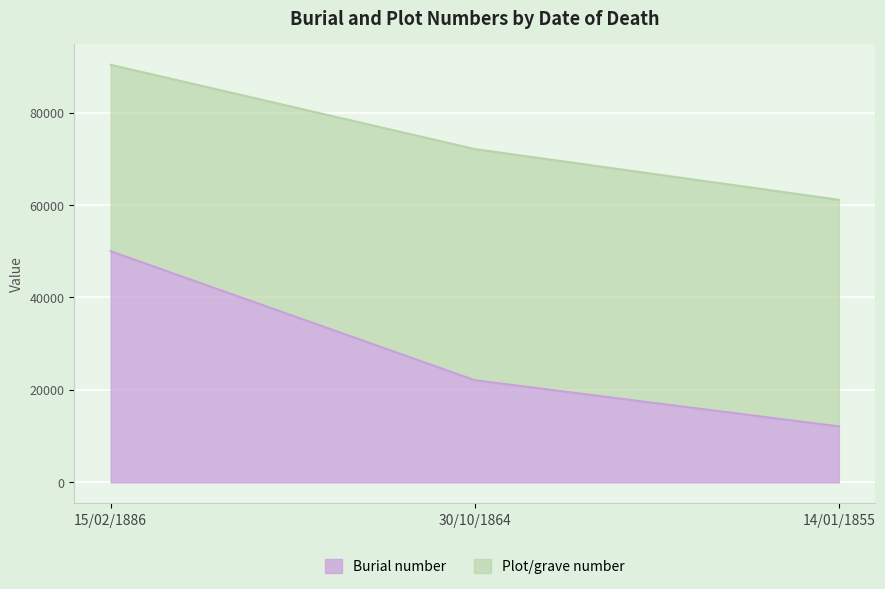

Rank the categories by value from highest to lowest.

15/02/1886, 30/10/1864, 14/01/1855